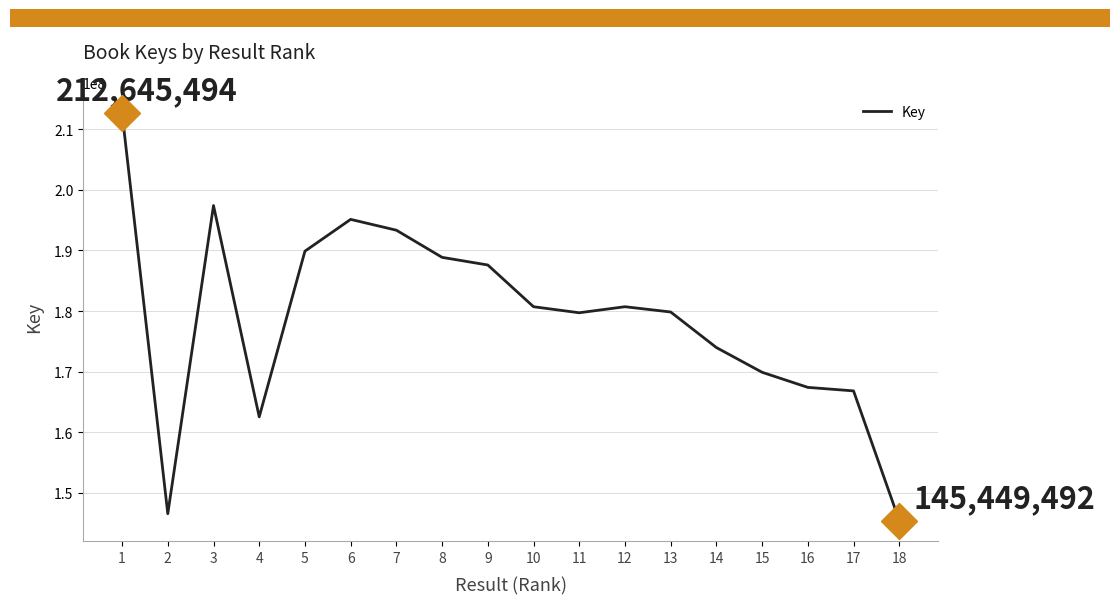

How many lines are shown in the chart?

1